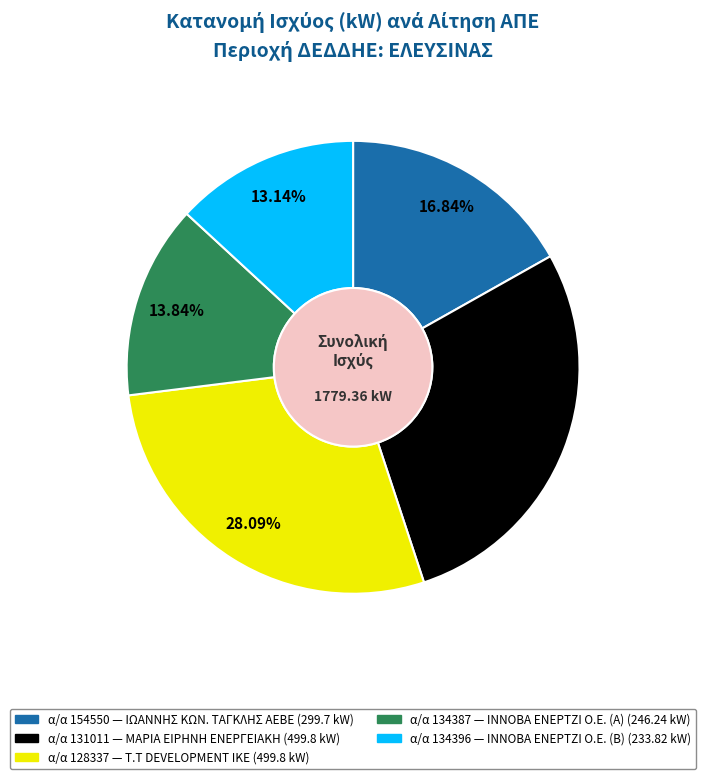

Is there any slice that represents more than half of the pie?

No